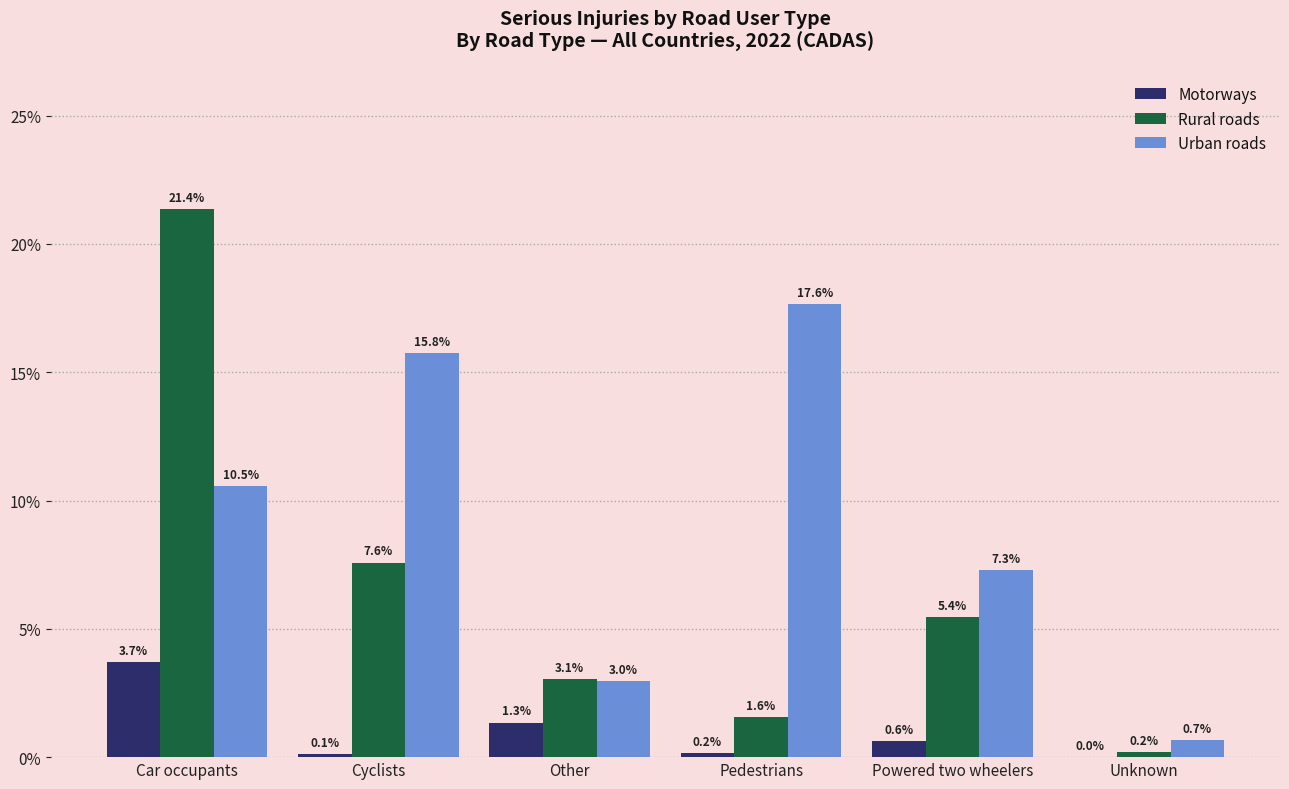

Where is Urban roads nearest to the value 9?

Car occupants